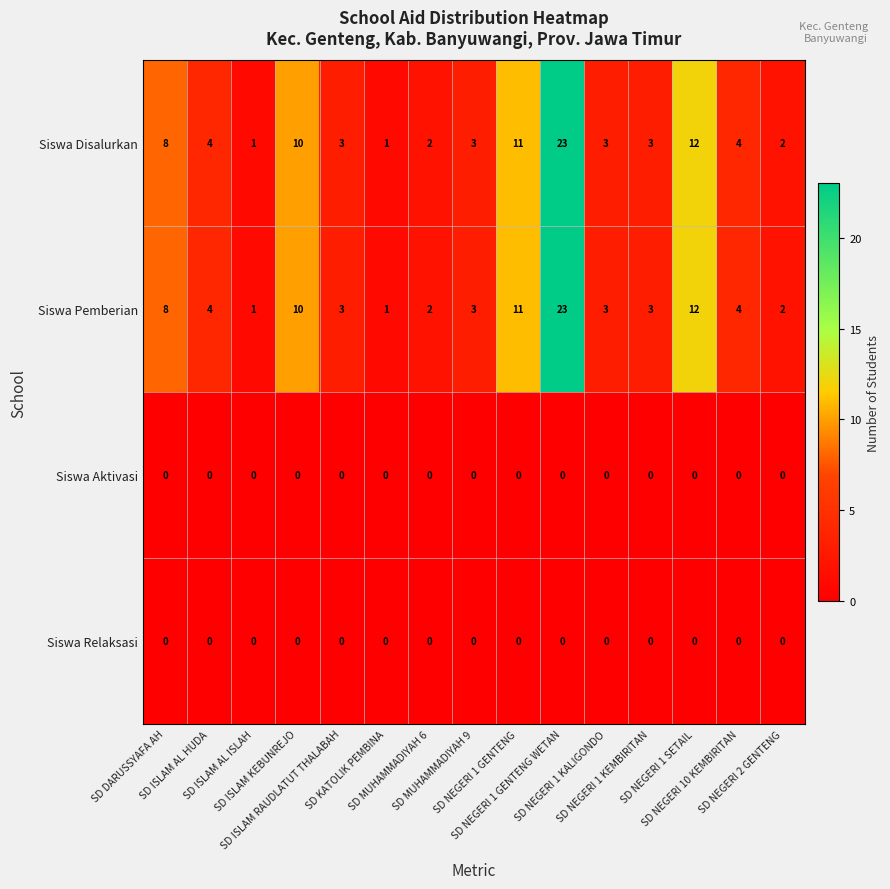

What is the difference between the second highest and second lowest values in the Siswa Pemberian series?

11